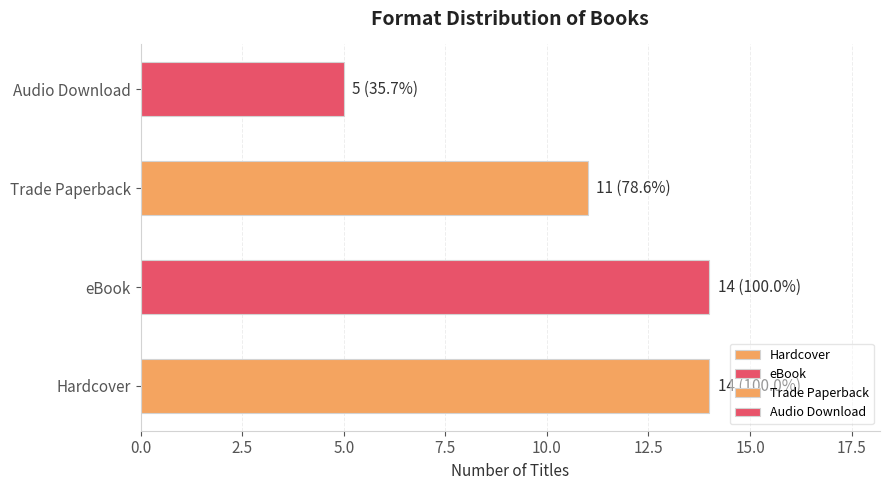

At which label is the value closest to 9?

Trade Paperback